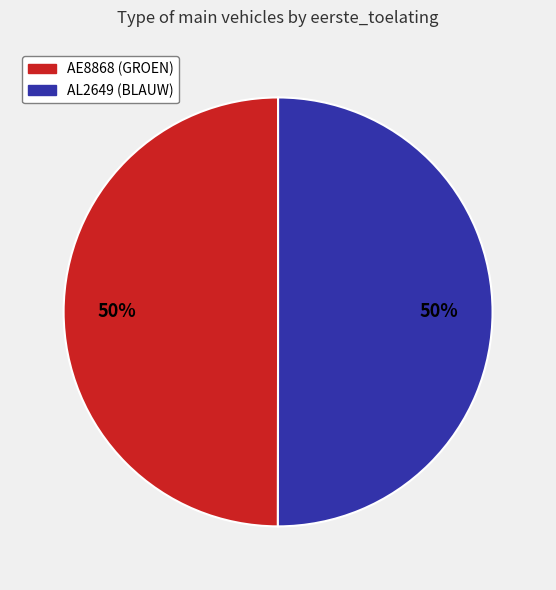

Is the sum of AL2649 (BLAUW) and AE8868 (GROEN) greater than half?

Yes